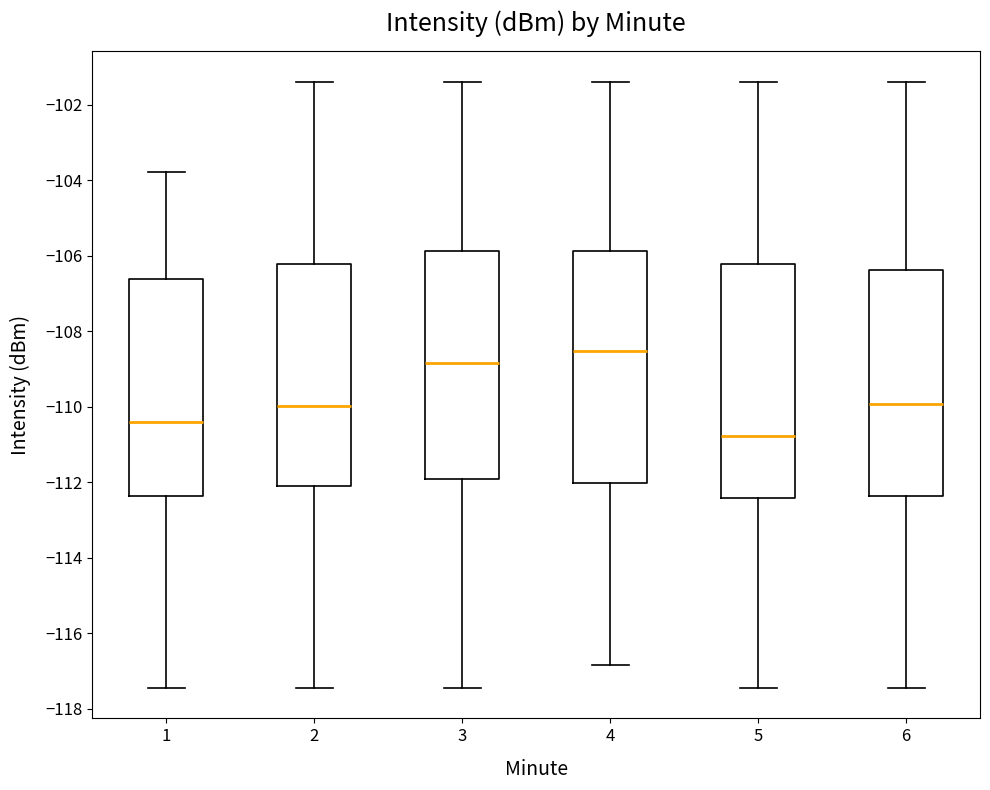

Reading left to right, transcribe this box plot: for each box, give where its median line is, the range the box spans, and where its two whiskers end, as read against the y-axis. The values are not printed on the chart, so give them approximately, as read against the axis.

1: median -110.4, box -112.4 to -106.6, whiskers -117.4 to -103.8
2: median -110.0, box -112.0 to -106.2, whiskers -117.4 to -101.4
3: median -108.8, box -112.0 to -105.8, whiskers -117.4 to -101.4
4: median -108.6, box -112.0 to -105.8, whiskers -116.8 to -101.4
5: median -110.8, box -112.4 to -106.2, whiskers -117.4 to -101.4
6: median -110.0, box -112.4 to -106.4, whiskers -117.4 to -101.4